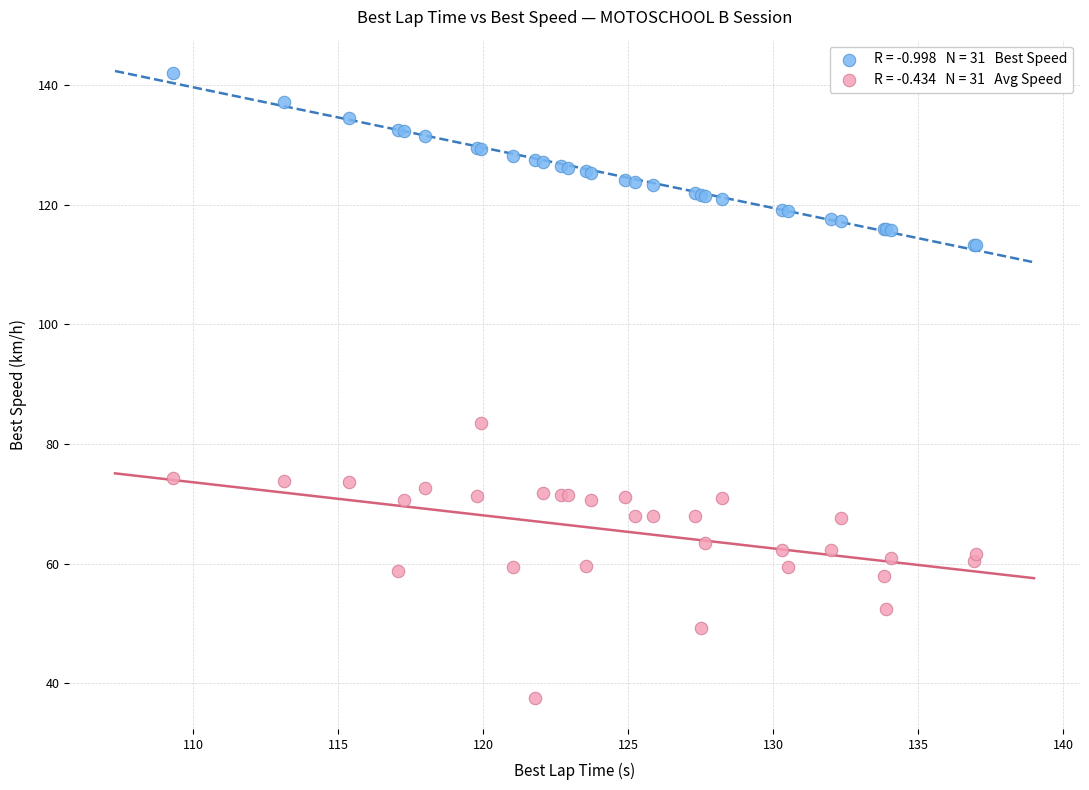

Across all series, what Y value is closest to 89?

83.6